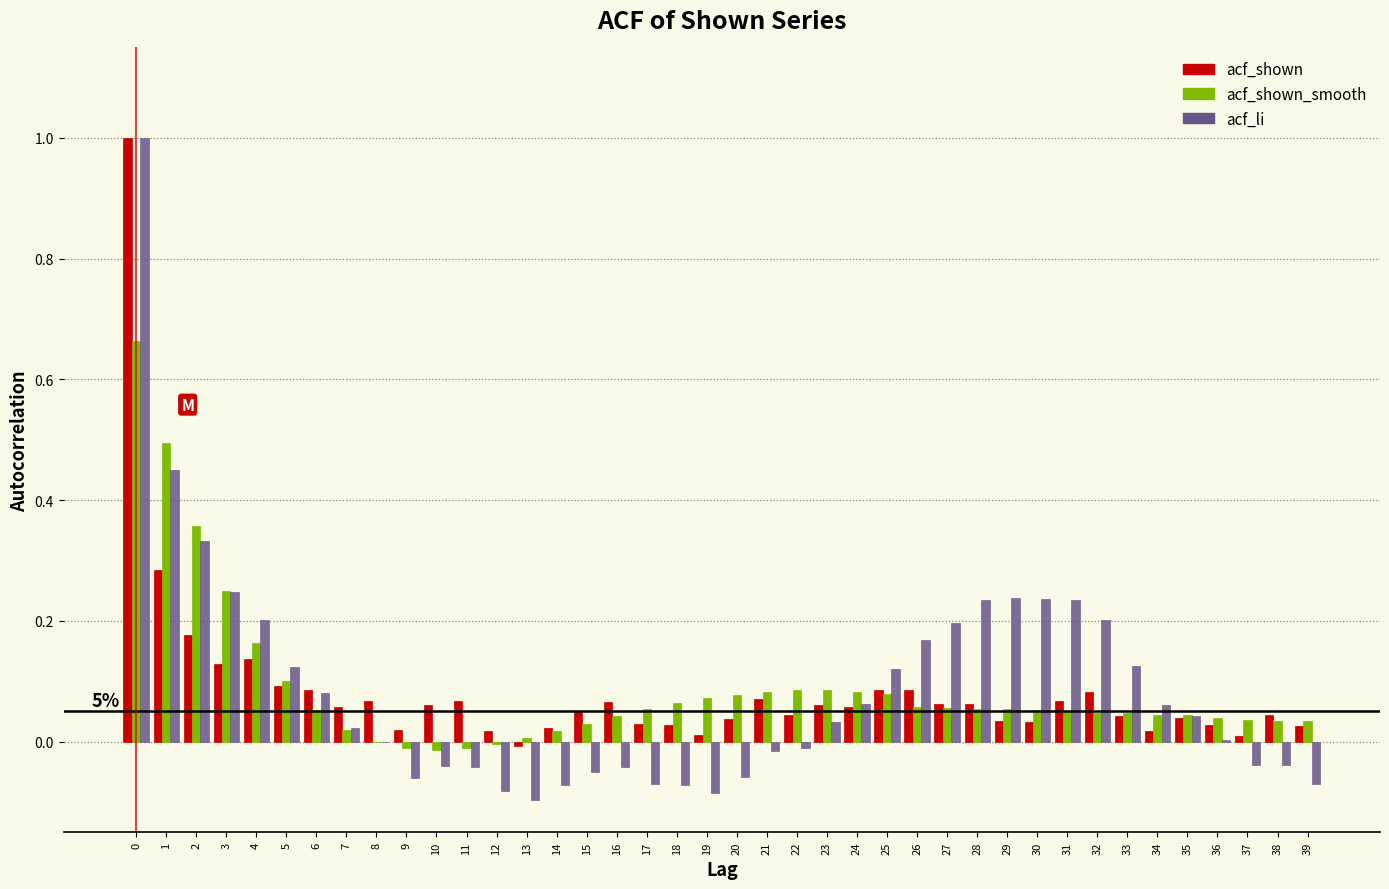

The acf_li series shows -0.0 at 38. True or false?

True